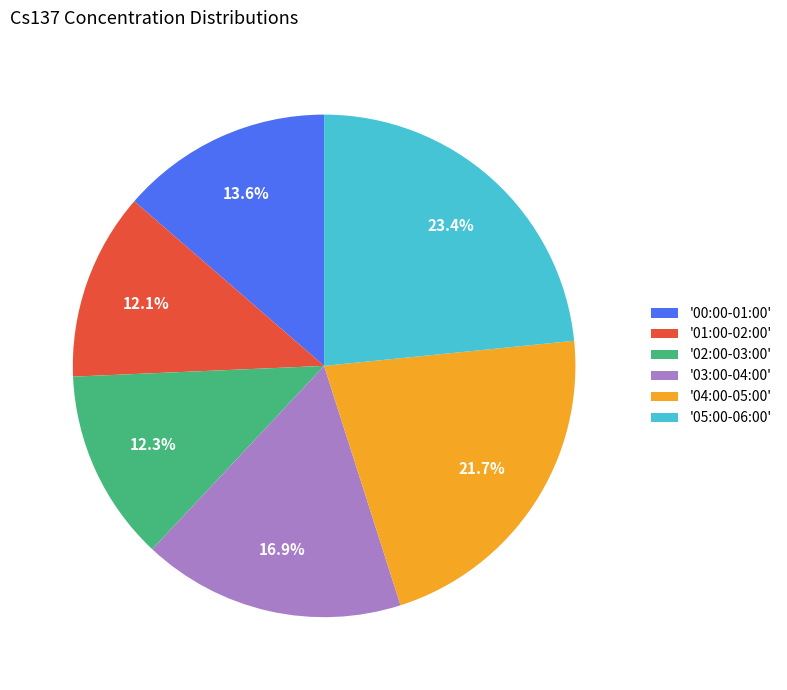

How much of the chart is everything except '03:00-04:00'?

83.1%